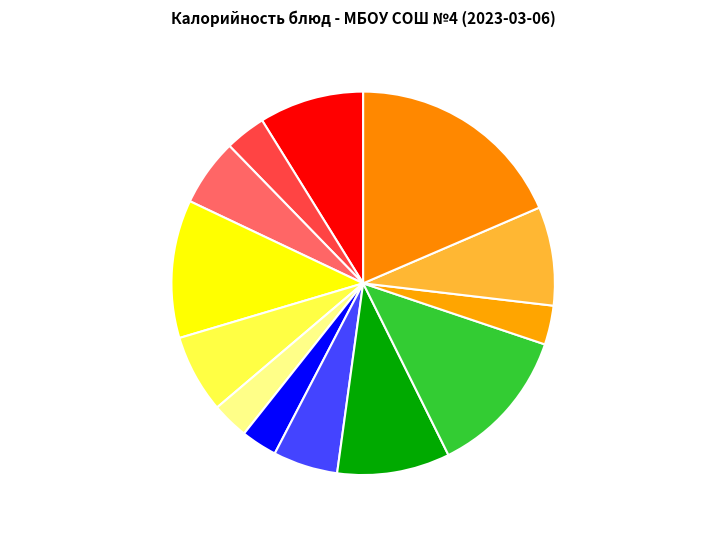

The Молоко slice represents 7% of the pie. True or false?

True